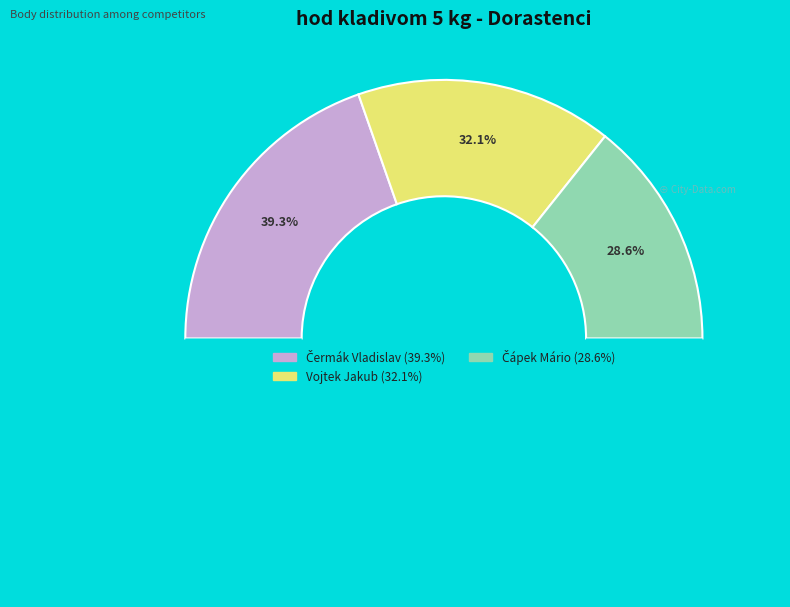

To the nearest percent, what portion does Čermák Vladislav represent?

39%